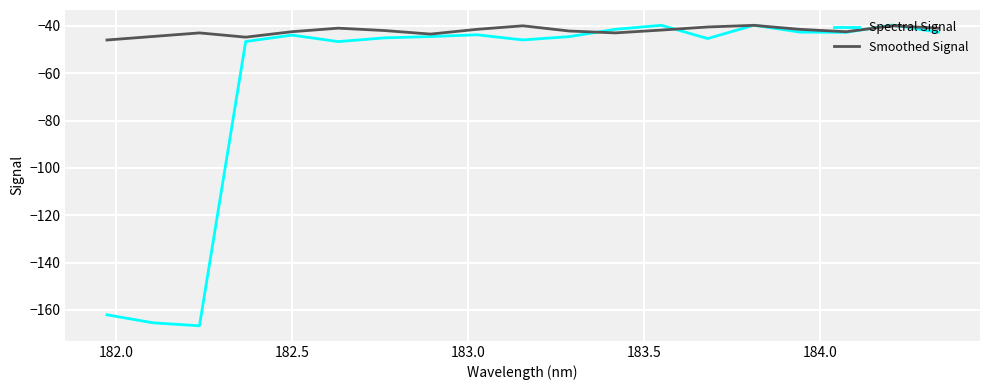

Which series has the widest spread of values?

Spectral Signal